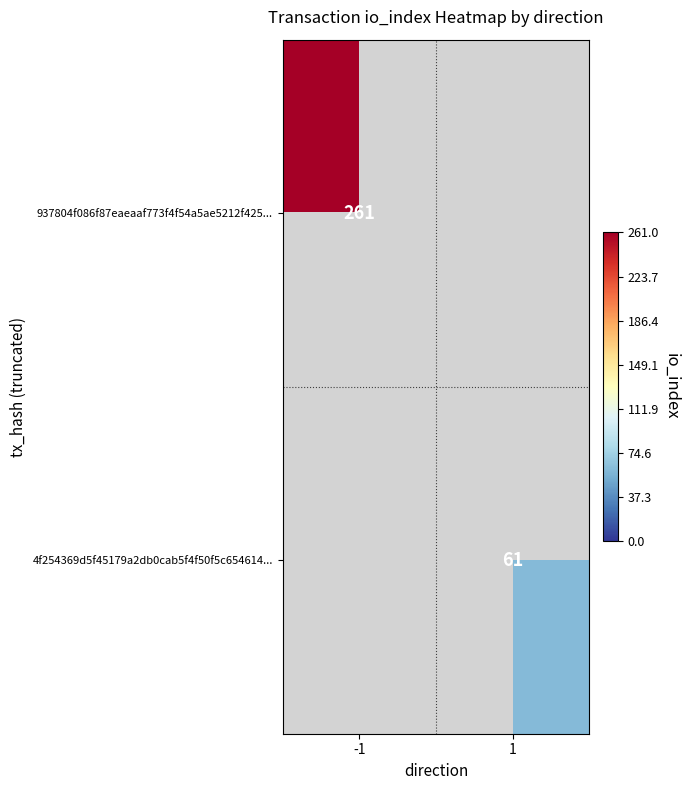

The 4f254369d5f45179a2db0cab5f4f50f5c654614... series shows 17 at 1. True or false?

False